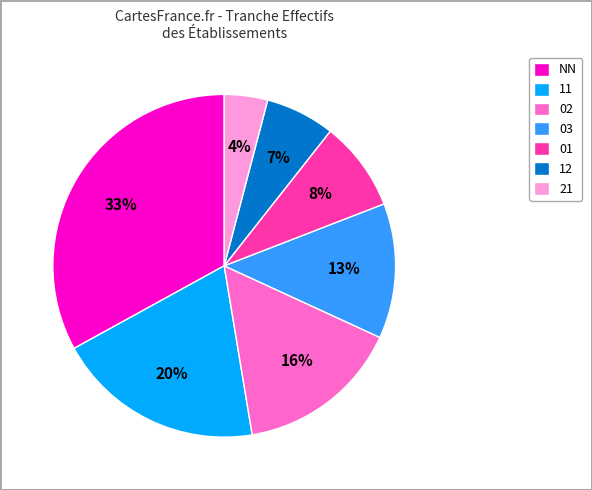

True or false: 03 accounts for 13% of the total.

True